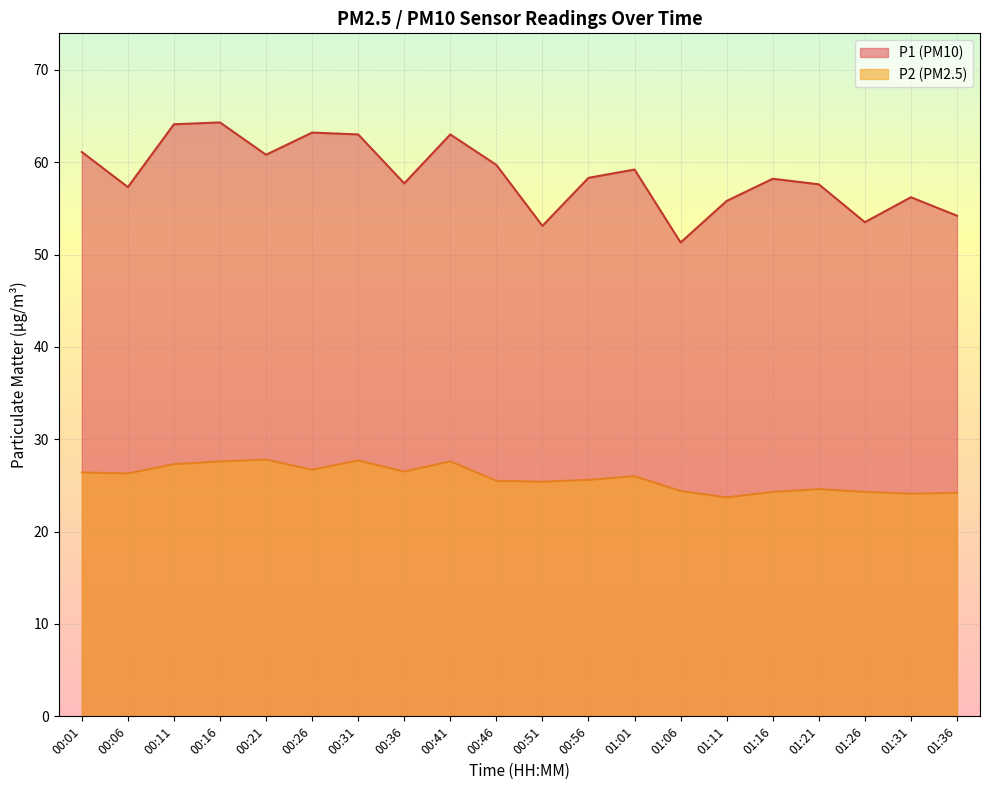

Reading right to left, extract all data points from this chart.

P1: 01:36=54.2	01:31=56.2	01:26=53.5	01:21=57.6	01:16=58.2	01:11=55.8	01:06=51.3	01:01=59.2	00:56=58.3	00:51=53.1	00:46=59.7	00:41=63.0	00:36=57.7	00:31=63.0	00:26=63.2	00:21=60.8	00:16=64.3	00:11=64.1	00:06=57.3	00:01=61.1
P2: 01:36=24.2	01:31=24.1	01:26=24.3	01:21=24.6	01:16=24.3	01:11=23.7	01:06=24.4	01:01=26.0	00:56=25.6	00:51=25.4	00:46=25.5	00:41=27.6	00:36=26.5	00:31=27.7	00:26=26.7	00:21=27.8	00:16=27.6	00:11=27.3	00:06=26.3	00:01=26.4